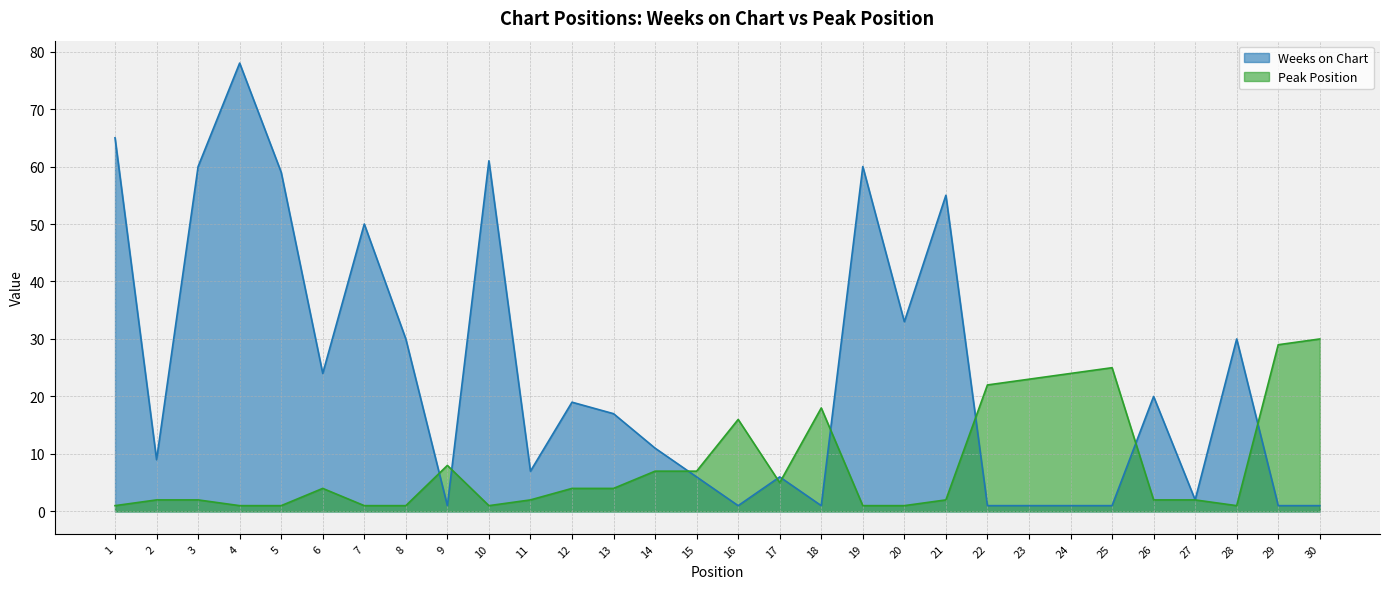

Where is Peak Position nearest to the value 15?

16